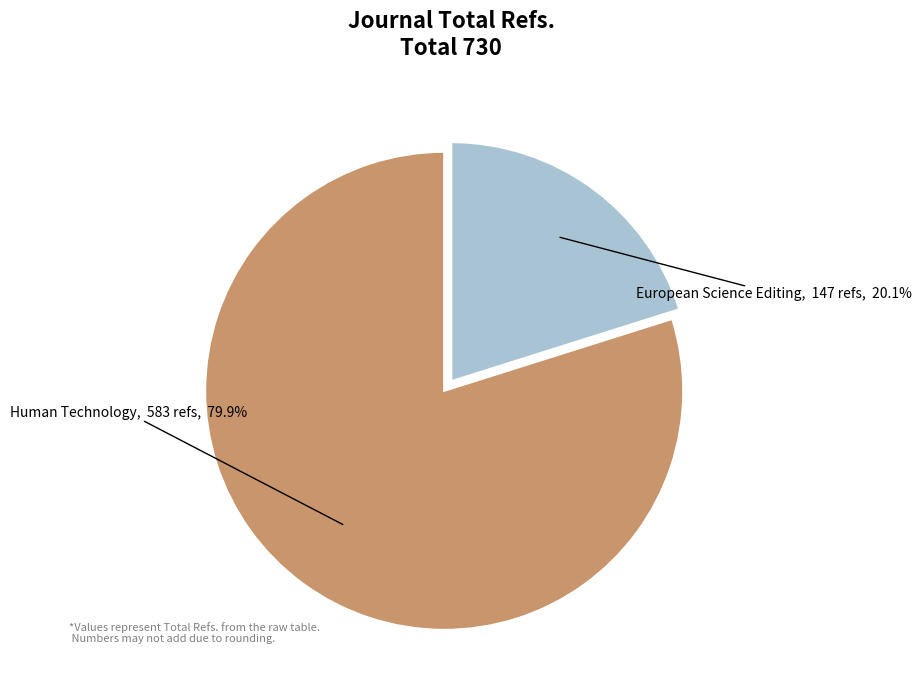

To the nearest percent, what is the average slice percentage?

50%